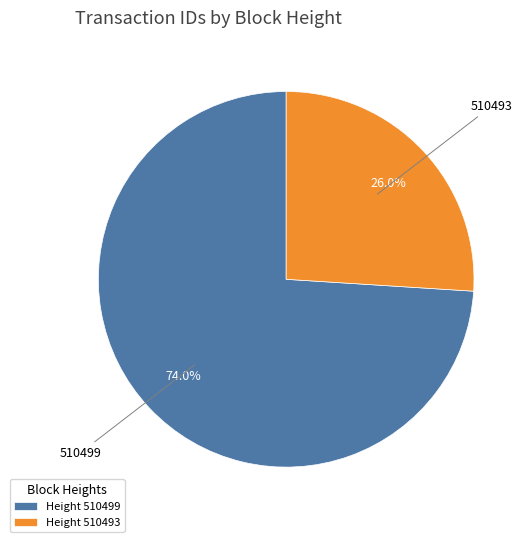

To the nearest percent, what is the combined percentage of 510493 and 510499?

100%